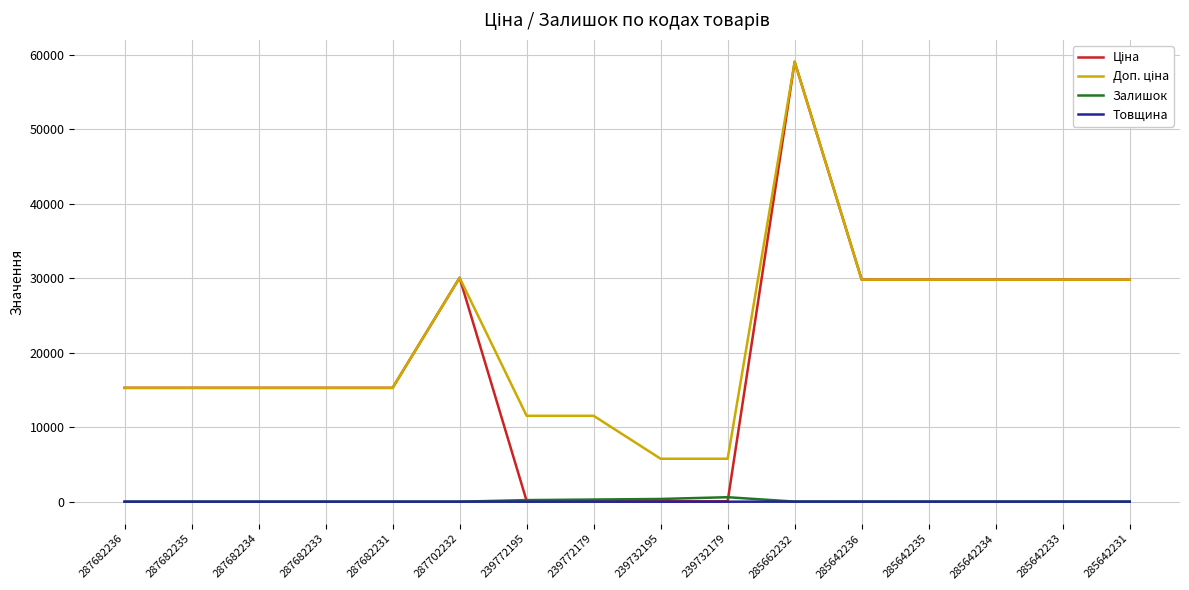

Is it true that Товщина equals 12.0 at 285642235?

True